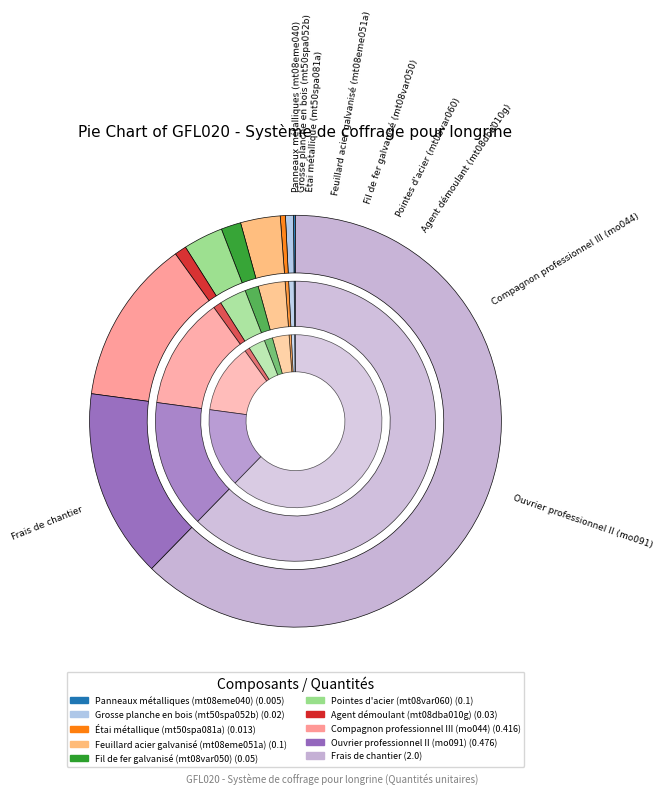

To the nearest percent, what is the difference between the largest and smallest slice percentages?

62%